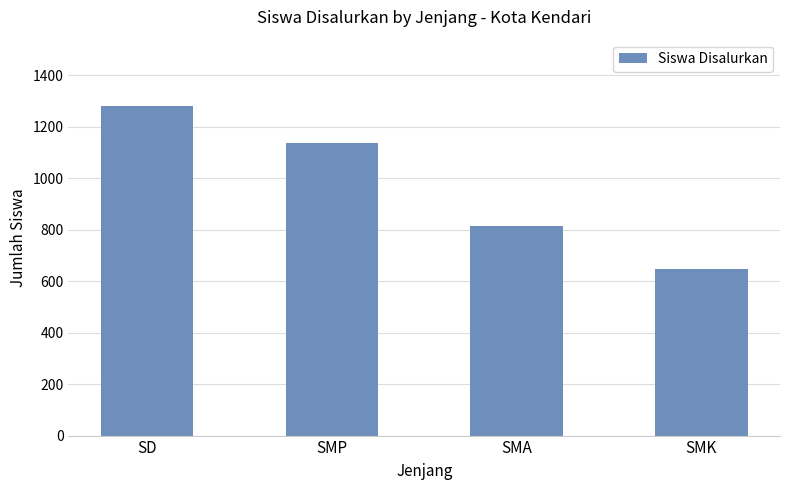

What is the difference between the values at SMA and SD?

466